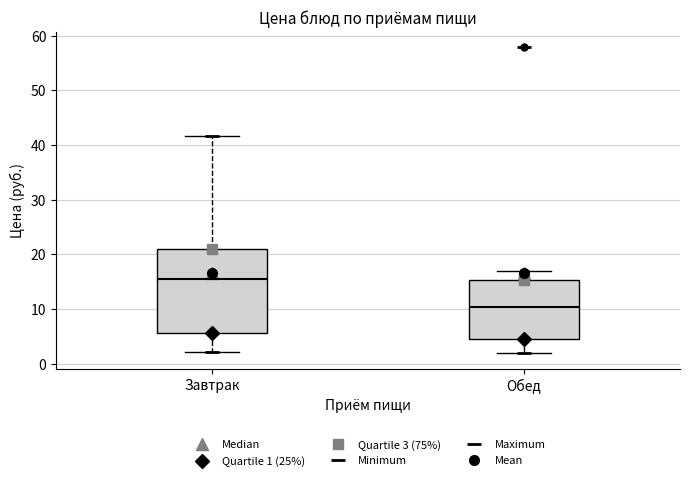

Reading left to right, read every box against the y-axis: the position of its median line, the range the box covers, and the ends of its whiskers. The values are not printed on the chart, so give them approximately, as read against the axis.

Завтрак: median 16, box 6 to 21, whiskers 2 to 42
Обед: median 10, box 4 to 15, whiskers 2 to 17